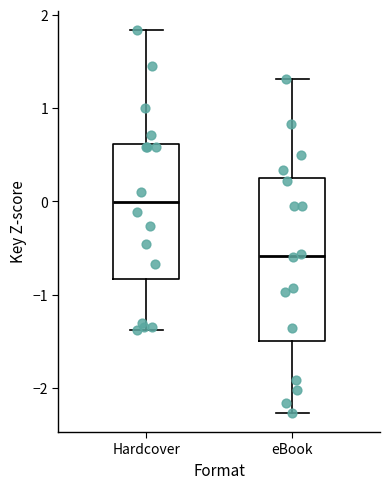

Which box has the lowest median line?

eBook